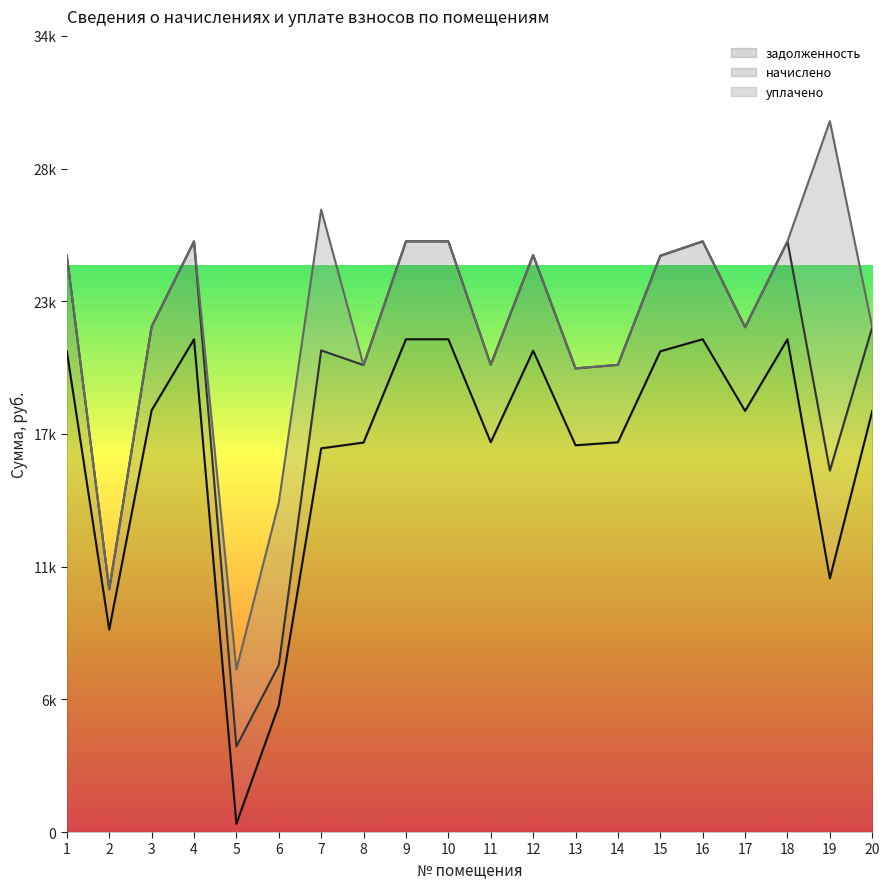

The value of задолженность at 16 is 21006.2. True or false?

True